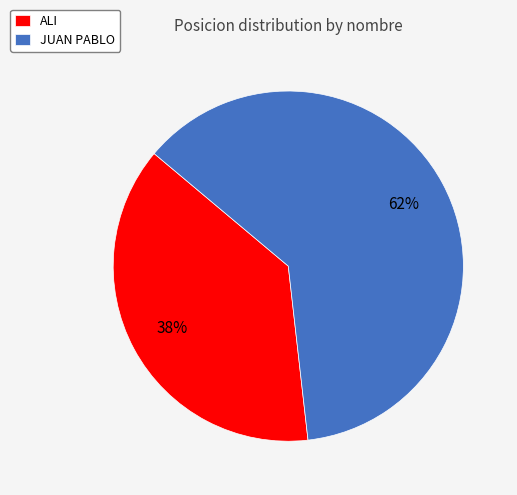

Which slice is the smallest?

ALI